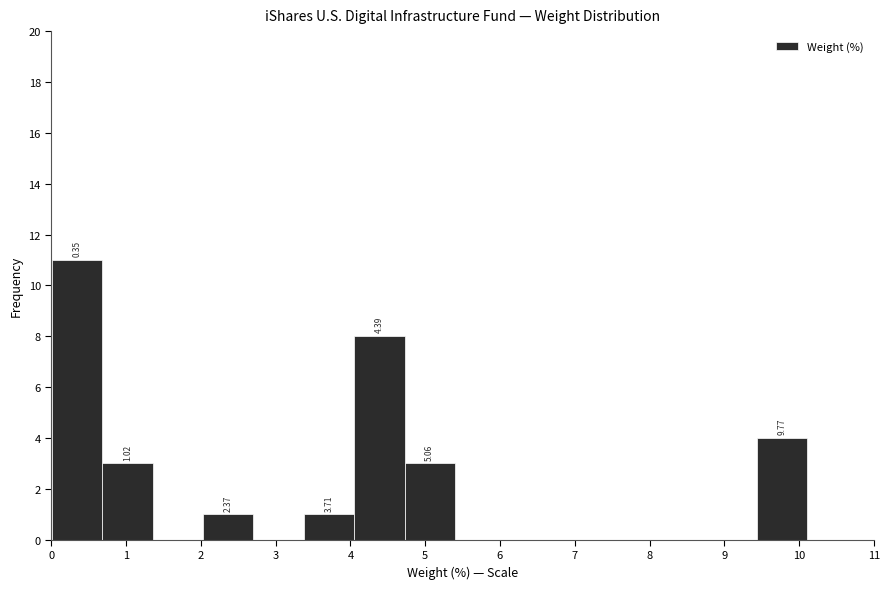

Over which range of the x-axis is the bar tallest?

0.0 to 0.7